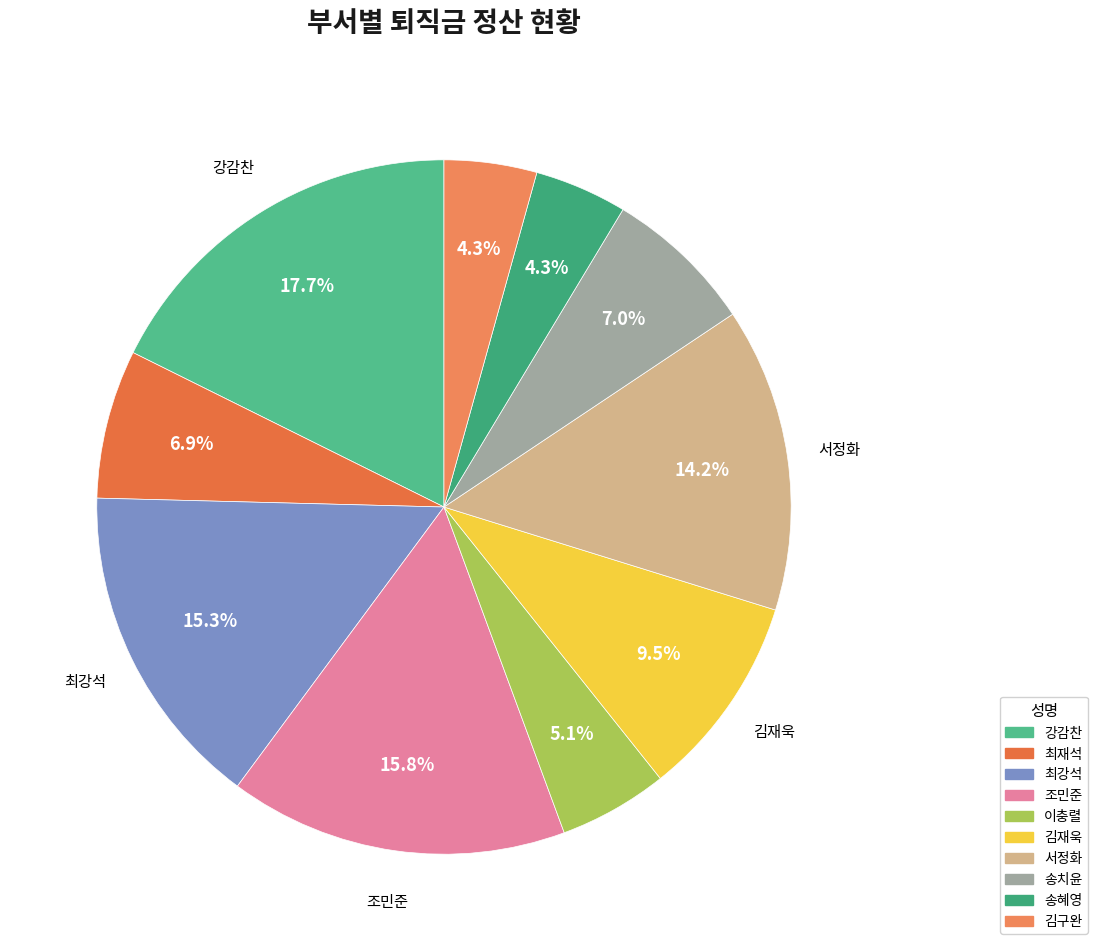

Count the number of slices in the pie.

10